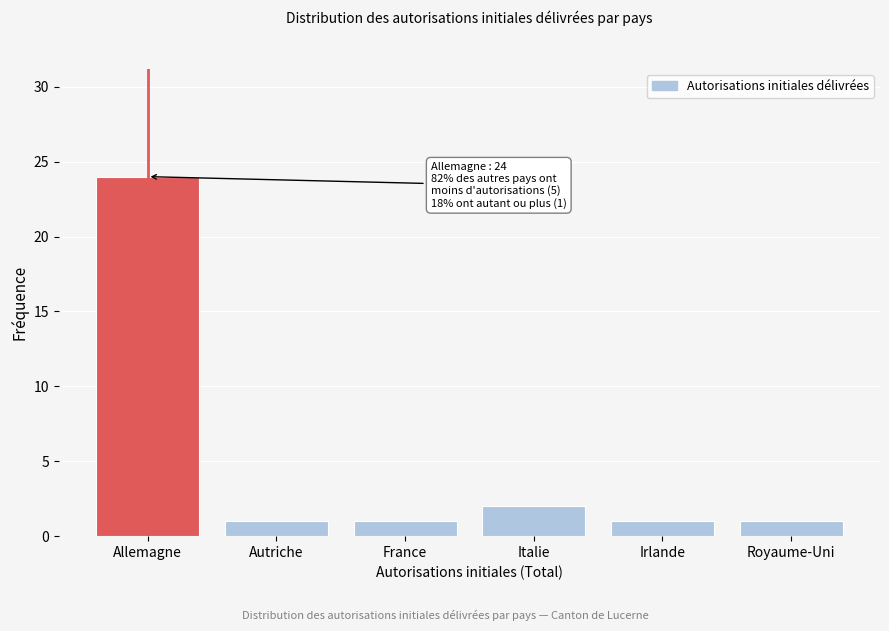

Reading left to right, list all the values displayed in this chart.

24	1	1	2	1	1